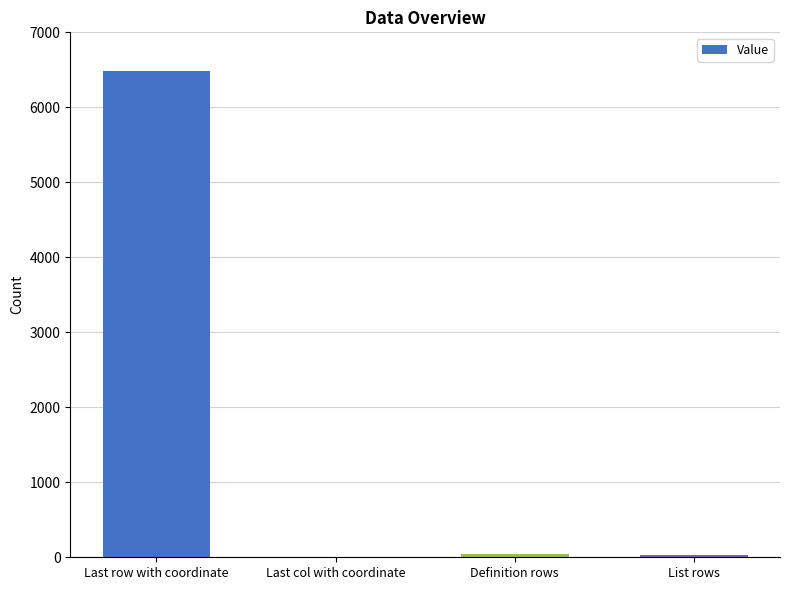

The value at Last row with coordinate is 6484. True or false?

True